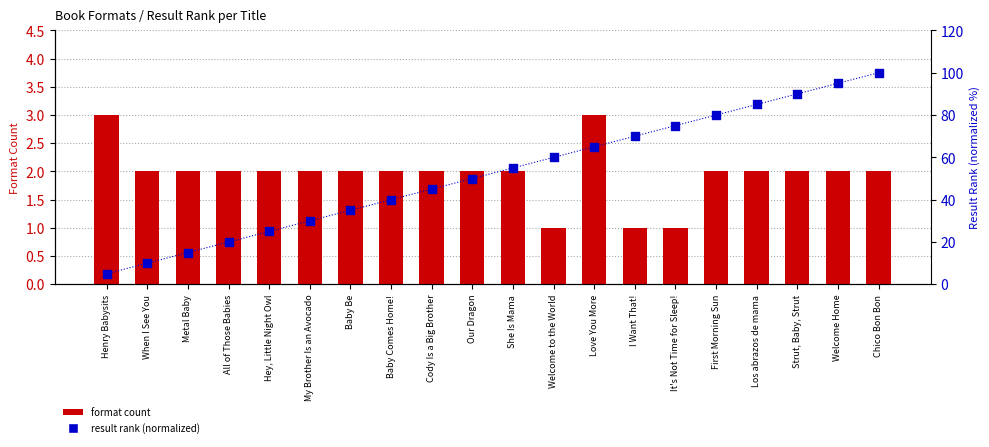

At how many categories does at least one series exceed 72?

6